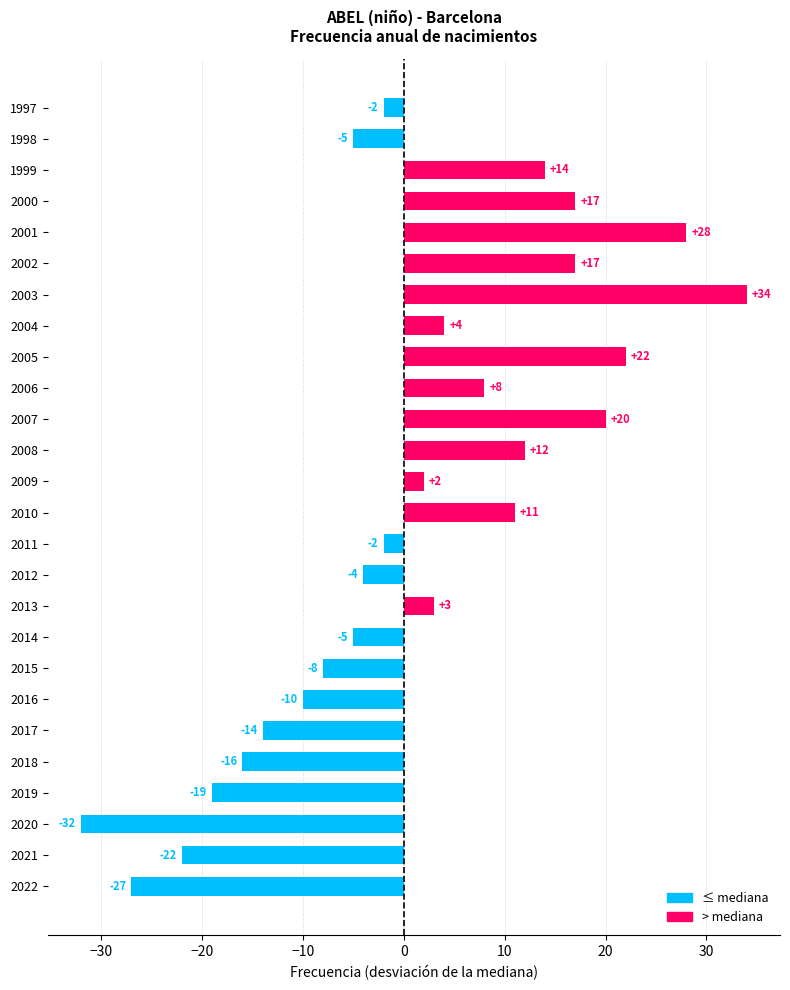

True or false: the data shows -9 at 1998.

False